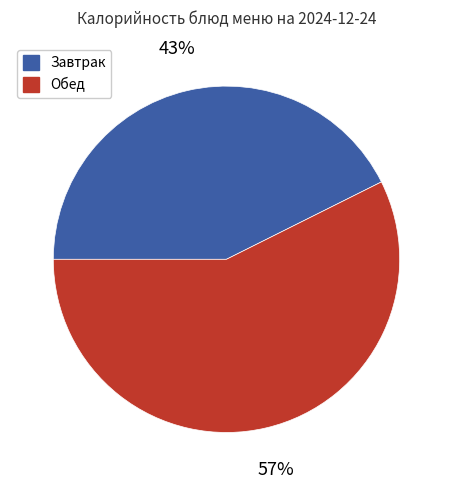

To the nearest percent, what is the average slice percentage?

50%